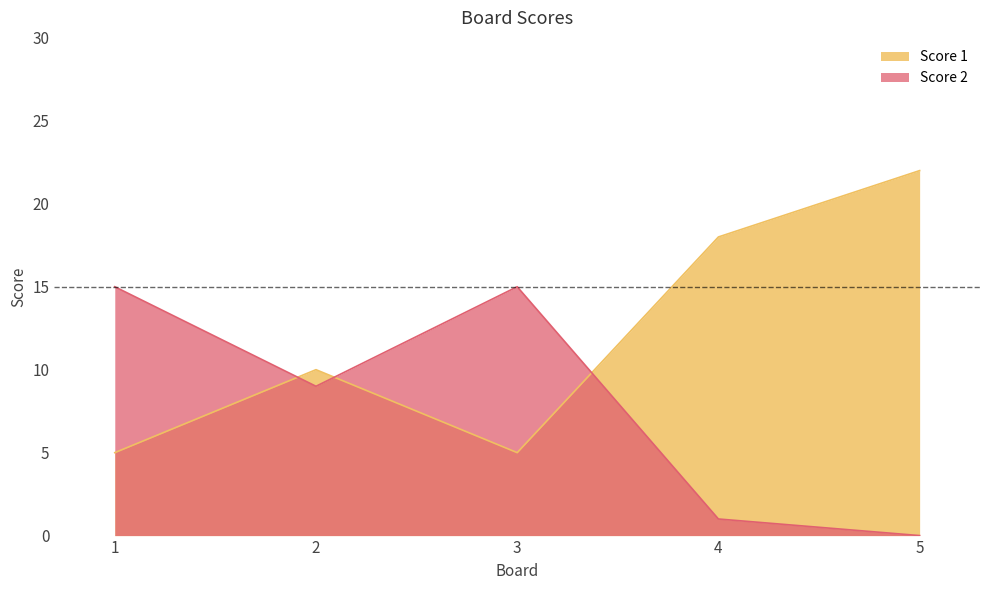

What is the difference between the Score 2 values at 2 and 5?

9